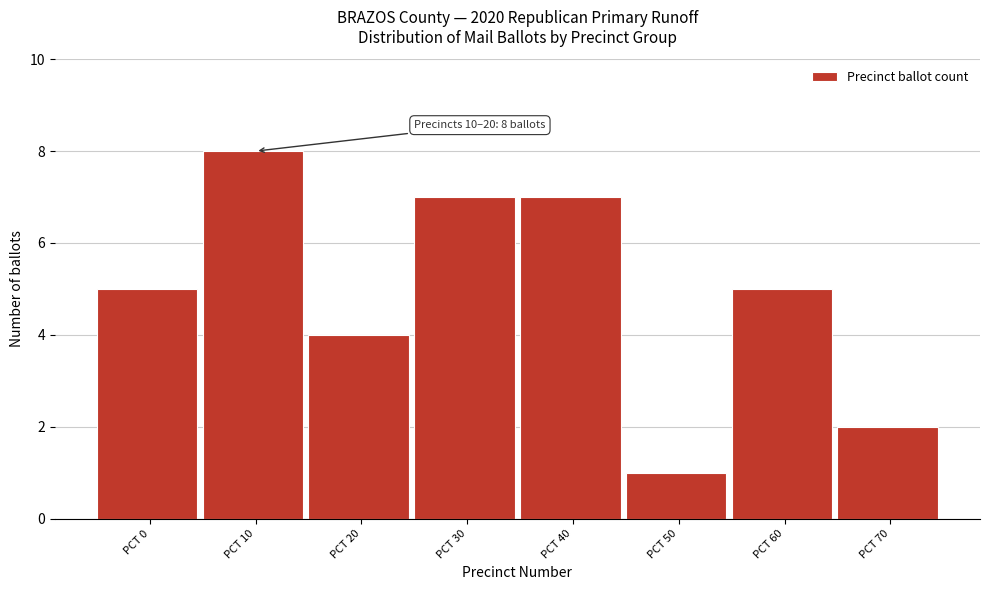

Reading left to right, extract all data points from this chart.

5	8	4	7	7	1	5	2